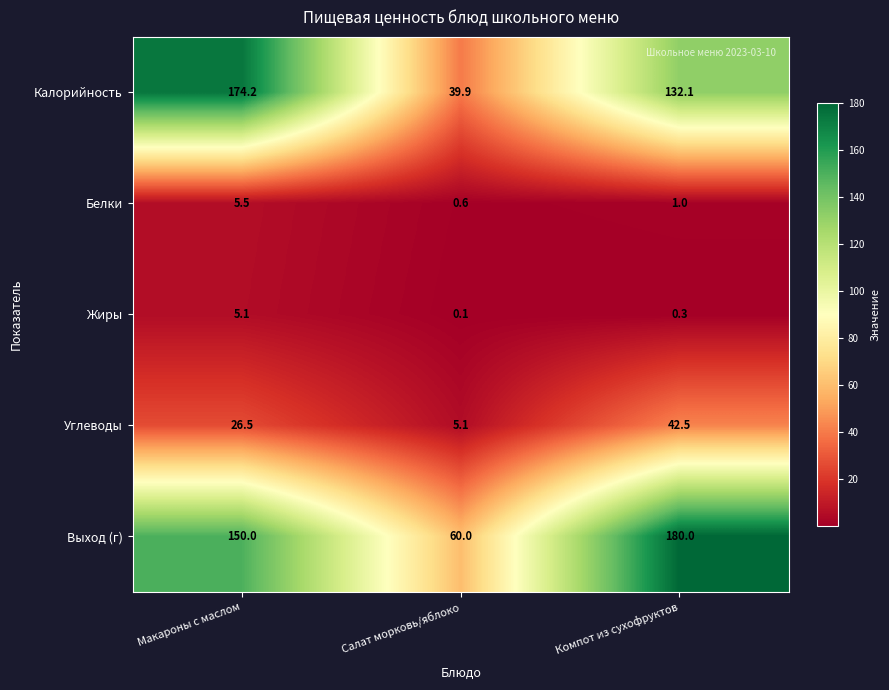

At which label does Калорийность first exceed 132?

Макароны с маслом